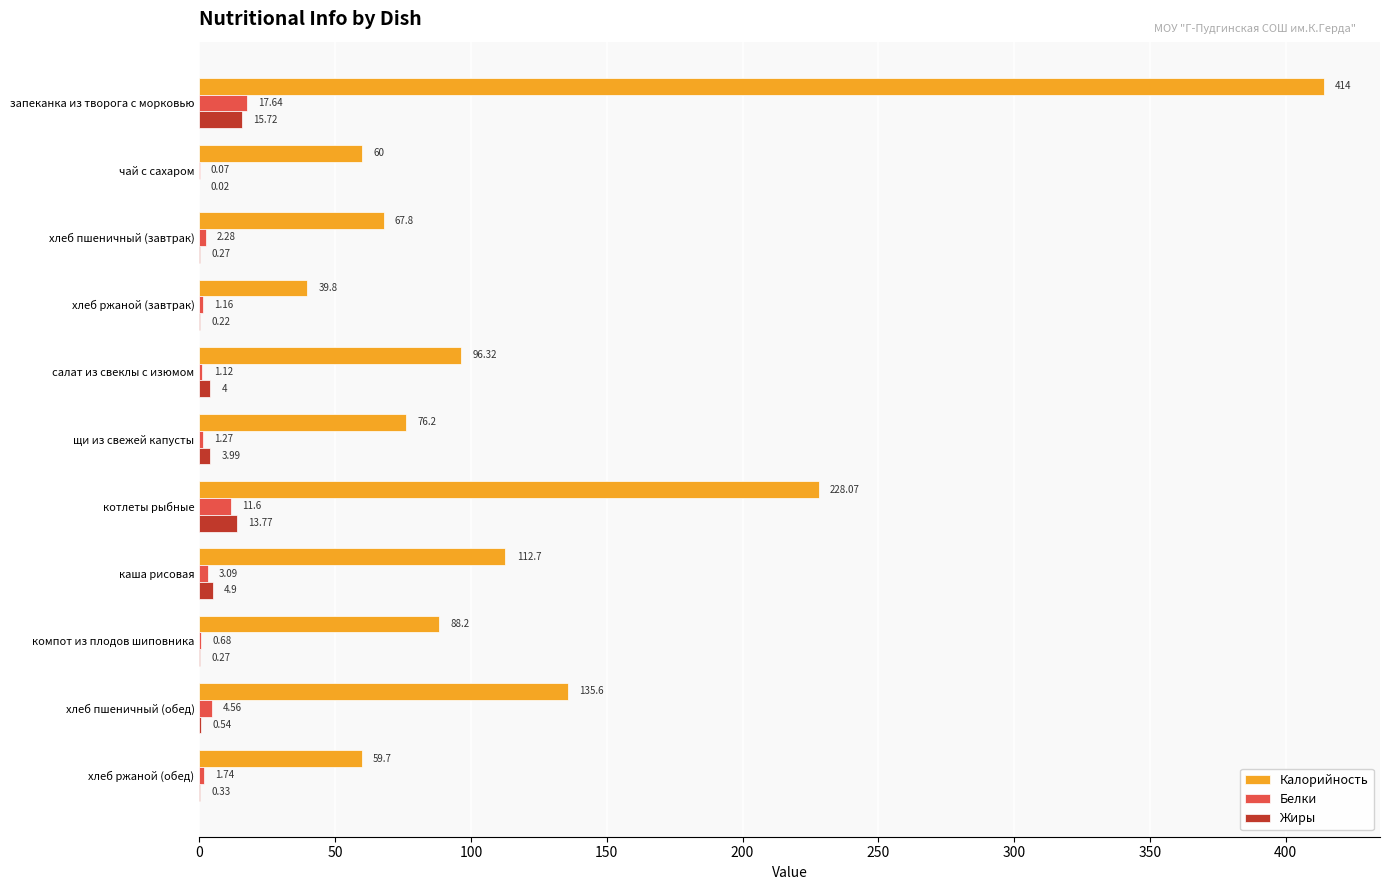

What is the sum of the Калорийность values at хлеб пшеничный (завтрак) and котлеты рыбные?

295.9